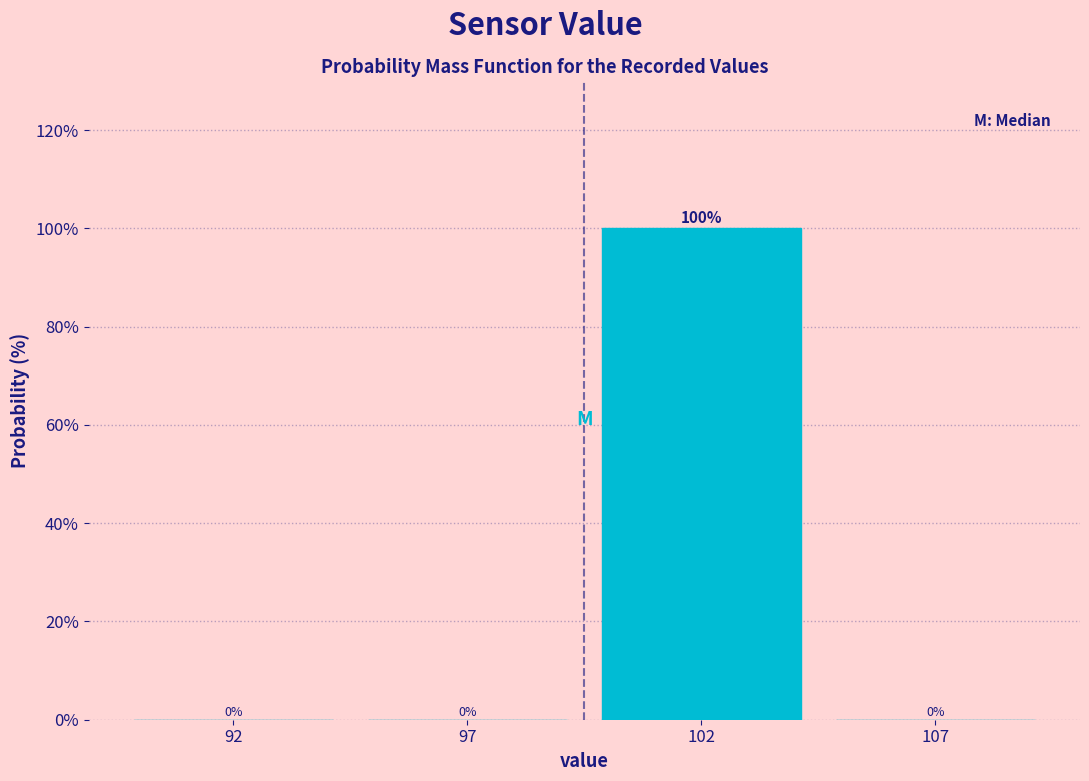

Reading left to right, list all the values displayed in this chart.

92=0	97=0	102=100	107=0